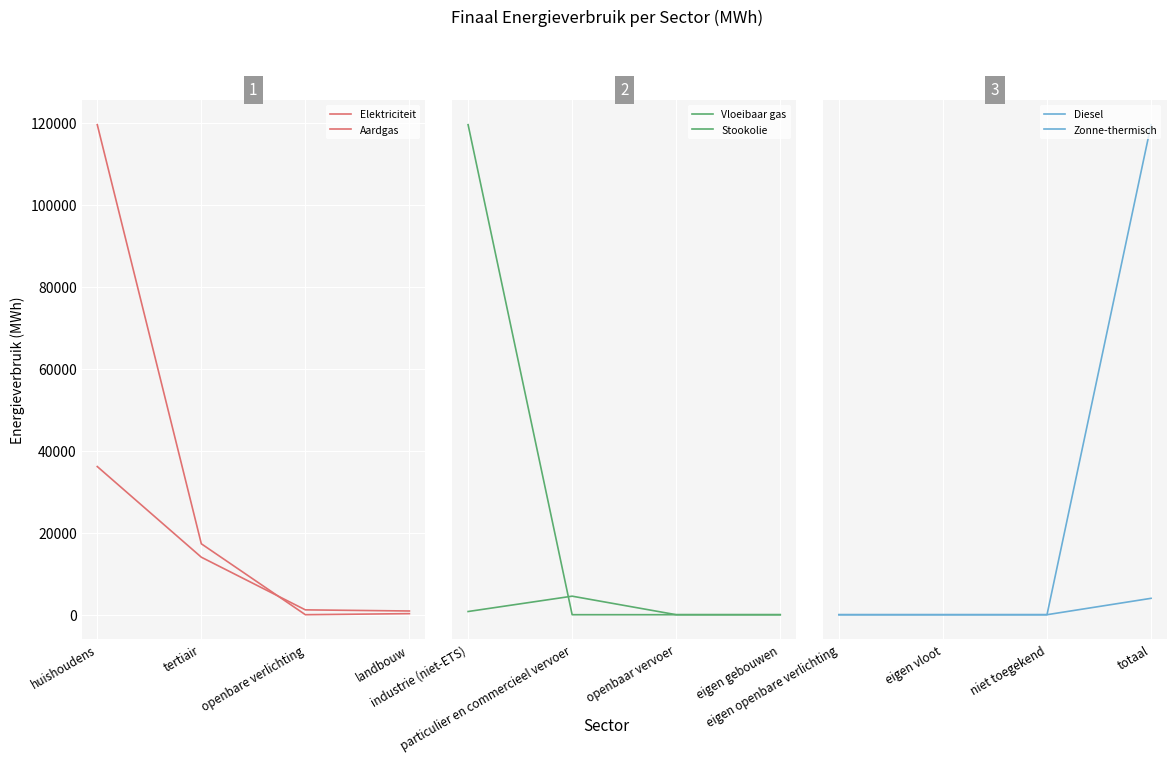

At which category is the sum across all series the highest?

huishoudens